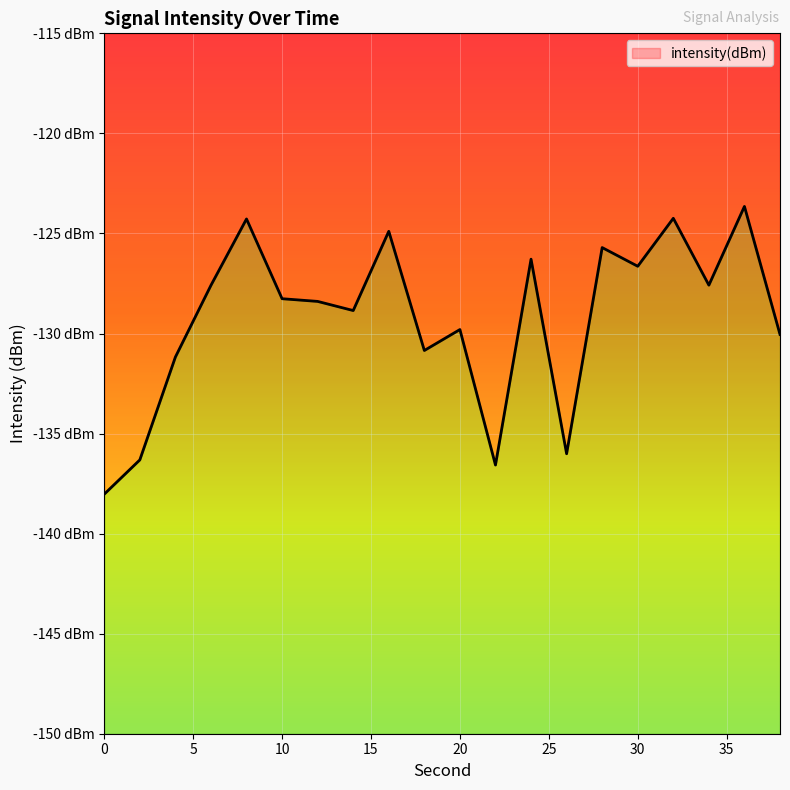

What is the change in value from 14 to 34?

+1.3